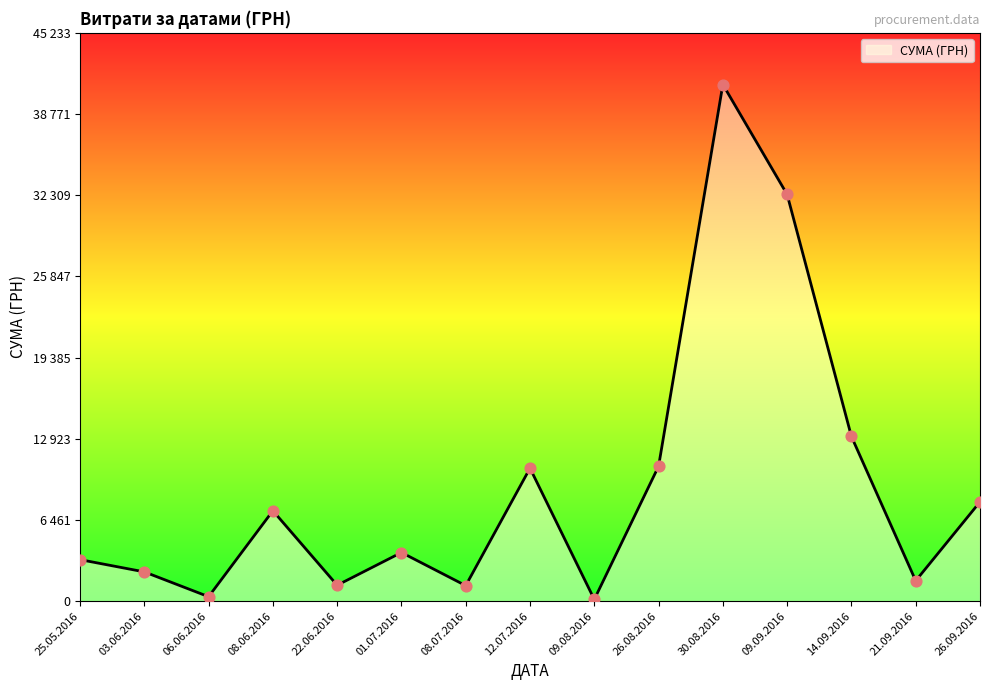

Does the chart have visible grid lines?

No